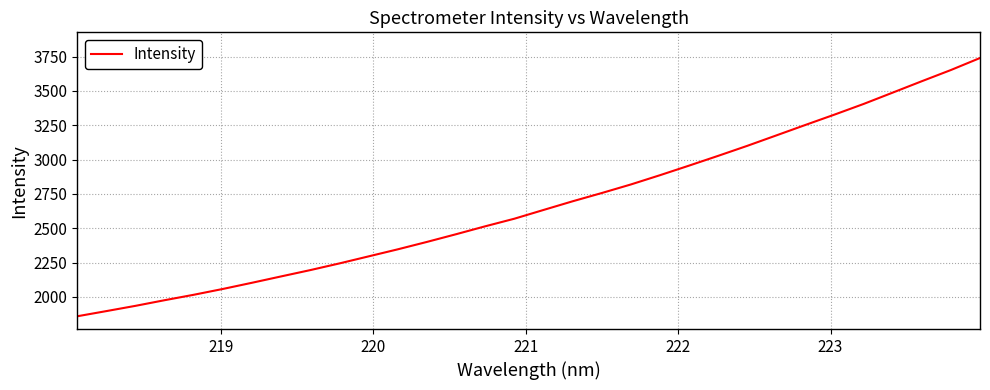

What is the greatest value displayed?

3739.5